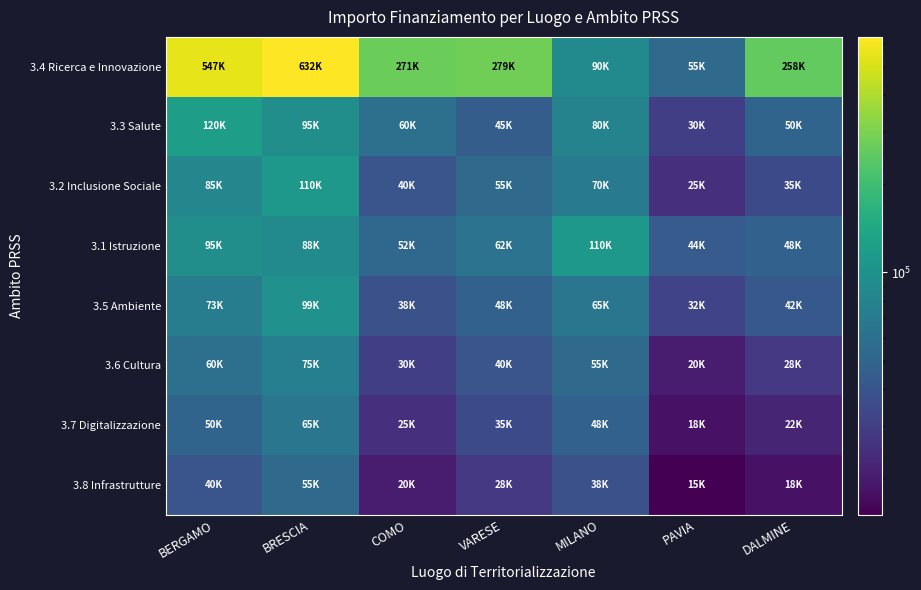

Reading left to right, what are all the values shown in this chart?

3.4 Ricerca e Innovazione: BERGAMO=547474.5	BRESCIA=632496.1	COMO=271100.7	VARESE=279069.9	MILANO=90268.6	PAVIA=54577.6	DALMINE=258386.7
3.3 Salute: BERGAMO=120000.0	BRESCIA=95000.0	COMO=60000.0	VARESE=45000.0	MILANO=80000.0	PAVIA=30000.0	DALMINE=50000.0
3.2 Inclusione Sociale: BERGAMO=85000.0	BRESCIA=110000.0	COMO=40000.0	VARESE=55000.0	MILANO=70000.0	PAVIA=25000.0	DALMINE=35000.0
3.1 Istruzione: BERGAMO=95000.0	BRESCIA=88000.0	COMO=52000.0	VARESE=62000.0	MILANO=110000.0	PAVIA=44000.0	DALMINE=48000.0
3.5 Ambiente: BERGAMO=73000.0	BRESCIA=99000.0	COMO=38000.0	VARESE=48000.0	MILANO=65000.0	PAVIA=32000.0	DALMINE=42000.0
3.6 Cultura: BERGAMO=60000.0	BRESCIA=75000.0	COMO=30000.0	VARESE=40000.0	MILANO=55000.0	PAVIA=20000.0	DALMINE=28000.0
3.7 Digitalizzazione: BERGAMO=50000.0	BRESCIA=65000.0	COMO=25000.0	VARESE=35000.0	MILANO=48000.0	PAVIA=18000.0	DALMINE=22000.0
3.8 Infrastrutture: BERGAMO=40000.0	BRESCIA=55000.0	COMO=20000.0	VARESE=28000.0	MILANO=38000.0	PAVIA=15000.0	DALMINE=18000.0